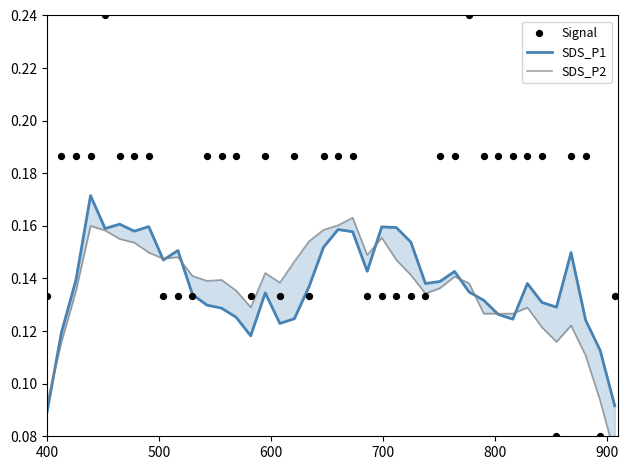

Which series has the widest spread of Y values?

Signal